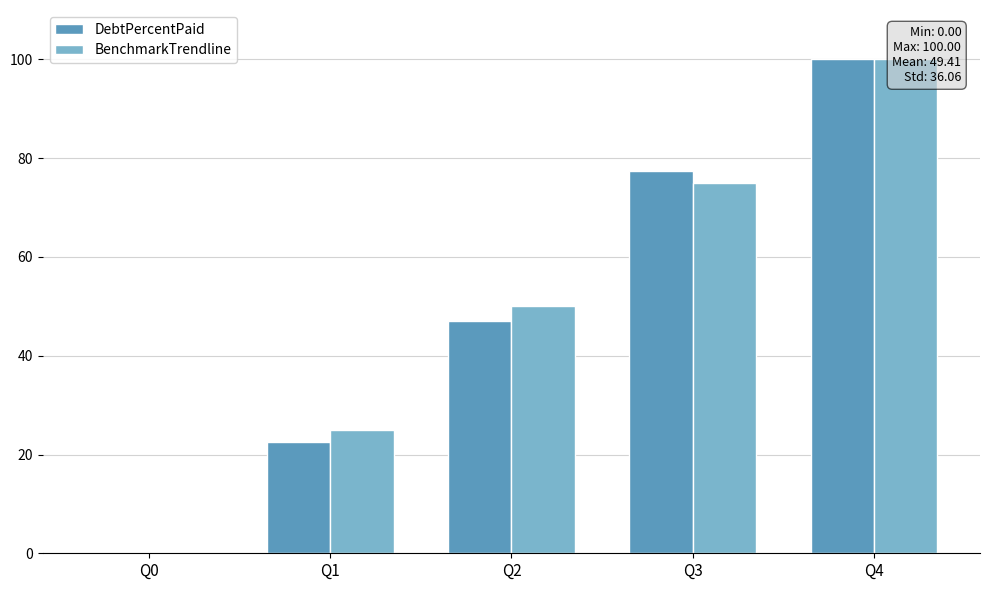

Where does the DebtPercentPaid series first go above 47?

Q2